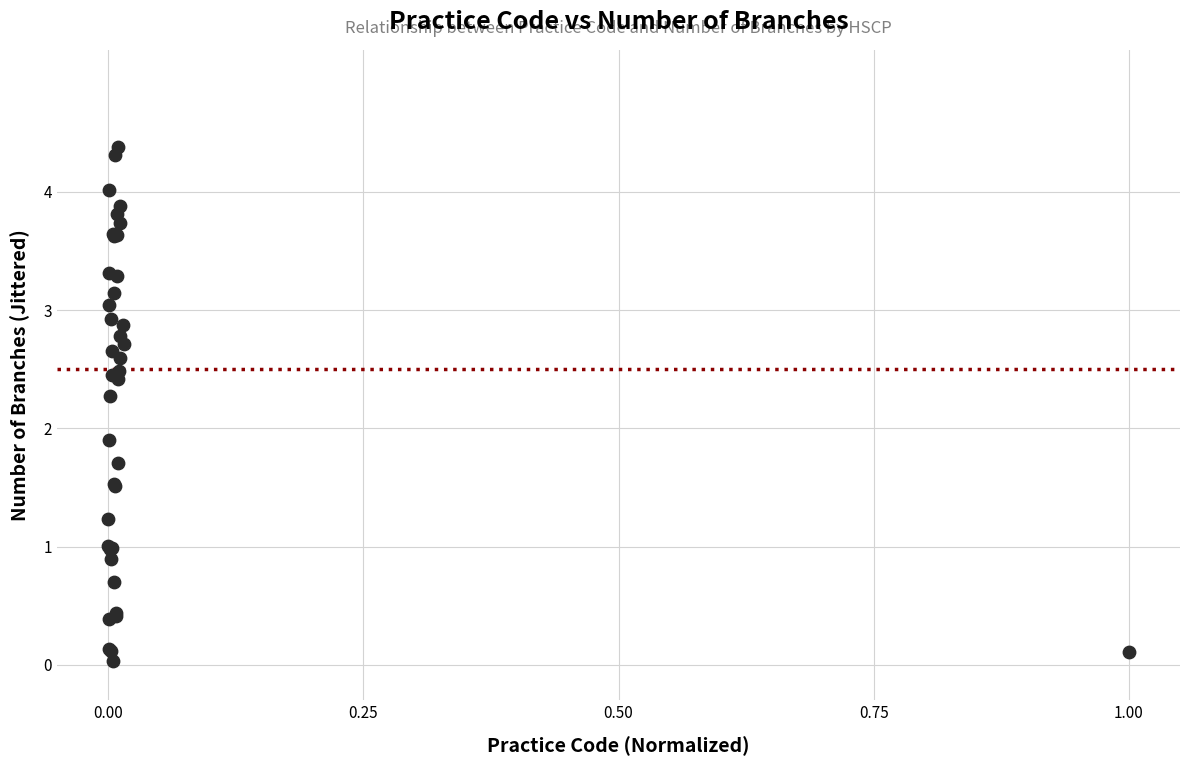

What Y value in the scatter plot is closest to 2?

1.9